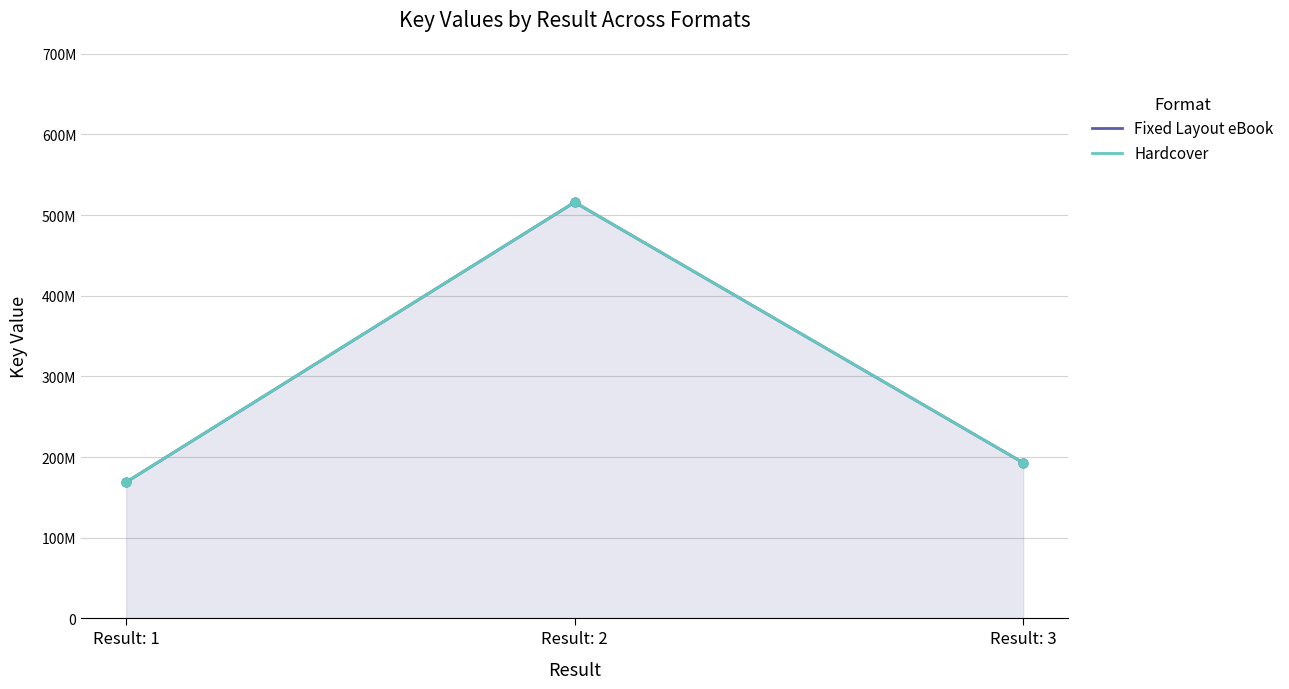

Which series contains the highest Y value?

Fixed Layout eBook